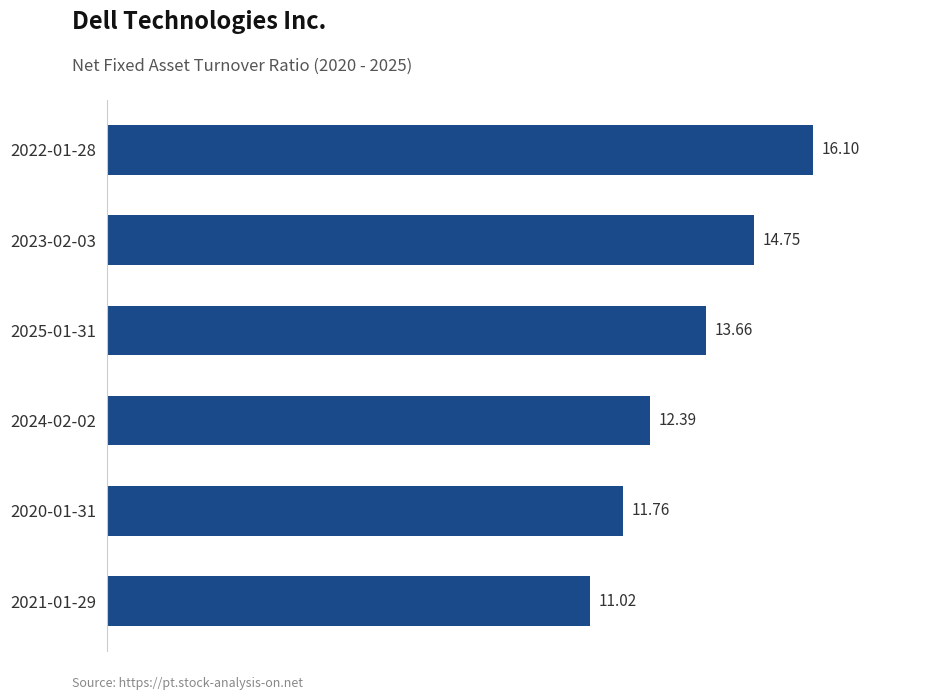

What is the difference between the maximum and minimum values?

5.1